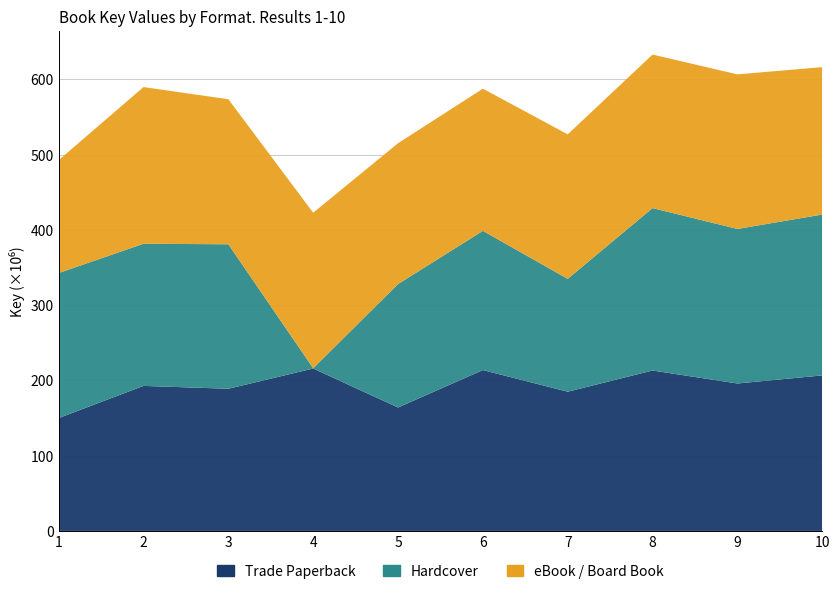

Reading left to right, transcribe all the data shown in this chart.

Trade Paperback: 1=149931479	2=192663424	3=188861007	4=215780565	5=163973111	6=213705637	7=184956211	8=213110992	9=195865413	10=206611209
Hardcover: 1=192663424	2=188861007	3=191954692	4=323609	5=163973111	6=184956211	7=149931479	8=215780565	9=205327818	10=213705637
eBook / Board Book: 1=149931479	2=208133573	3=192663424	4=206611209	5=187100139	6=188861007	7=191954692	8=203942198	9=205327818	10=195865413